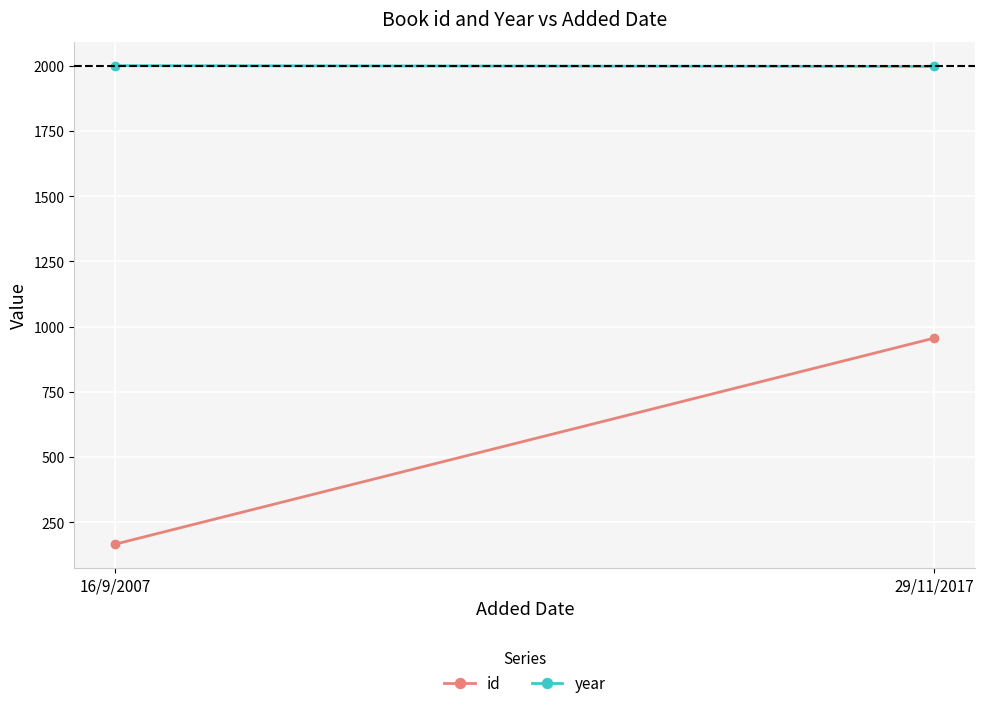

What position from the right is 29/11/2017?

1